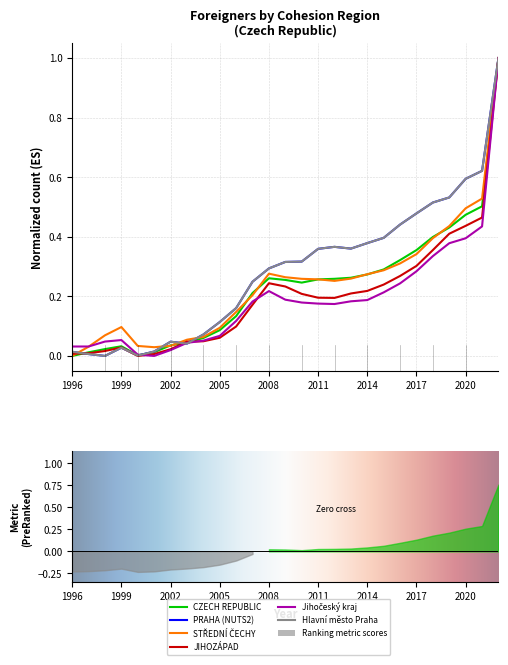

Is the value of JIHOZÁPAD at 2006 greater than the value of PRAHA (NUTS2) at 1998?

Yes